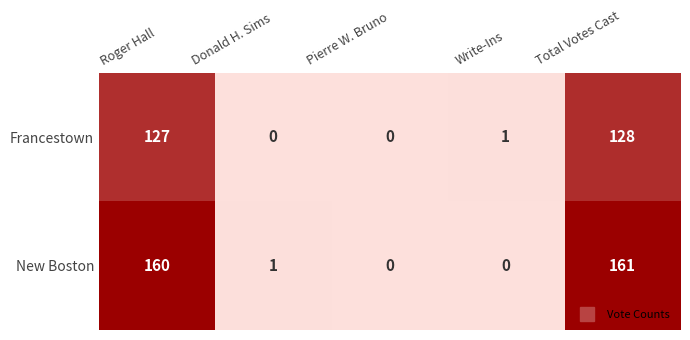

At which category is the sum across all series the highest?

Total Votes Cast